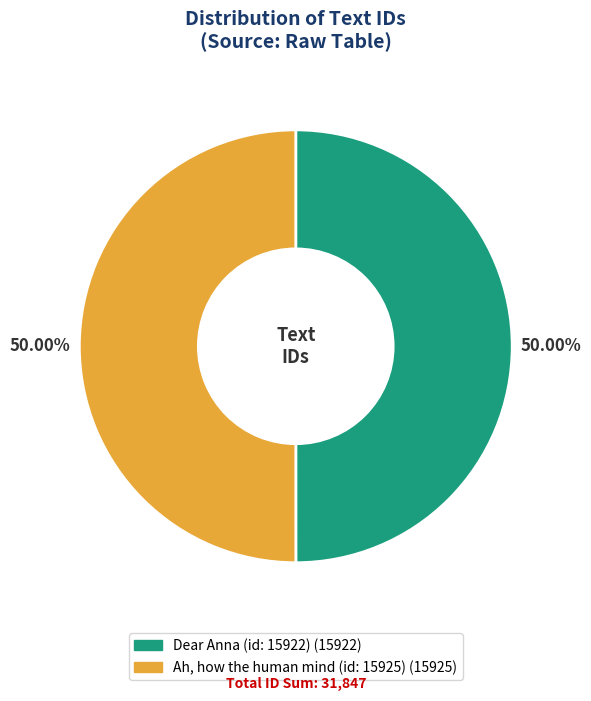

The Ah, how the human mind (id: 15925) slice represents 37% of the pie. True or false?

False